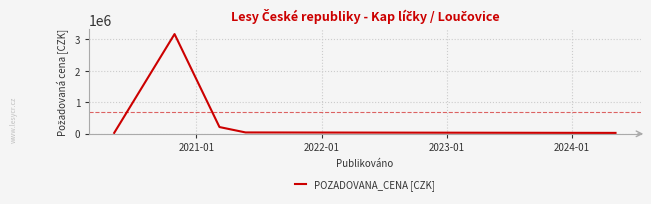

What is the maximum value shown in the chart?

3168800